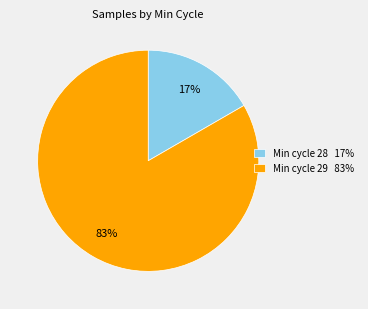

To the nearest percent, what percentage of the pie is Min cycle 29 83%?

83%